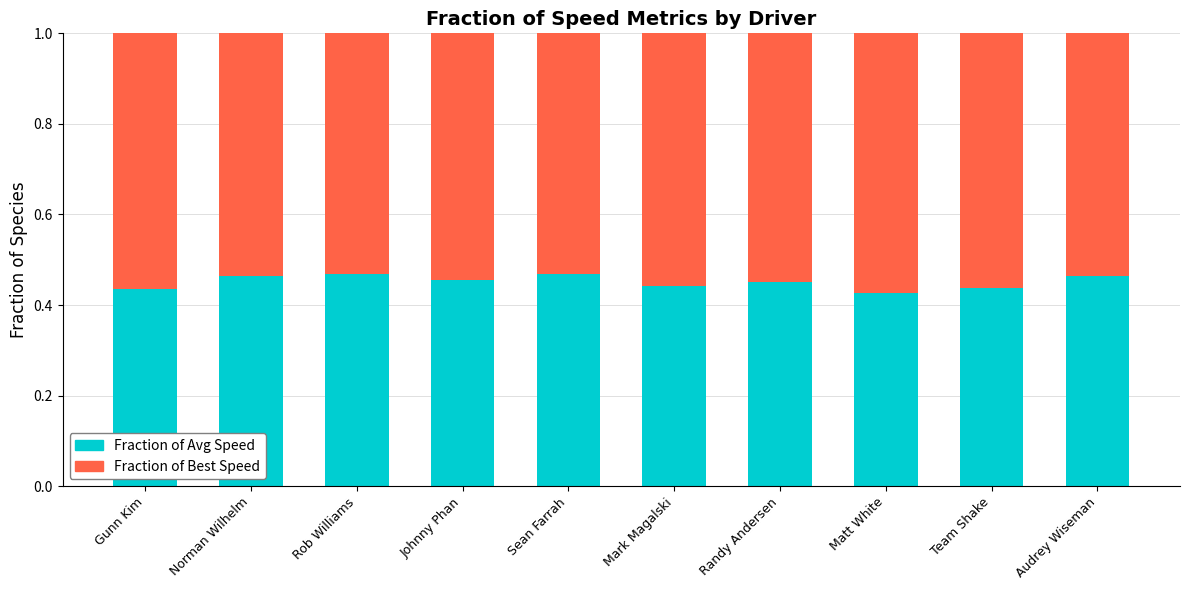

What is the sum of the Fraction of Avg Speed values at Team Shake and Sean Farrah?

0.9